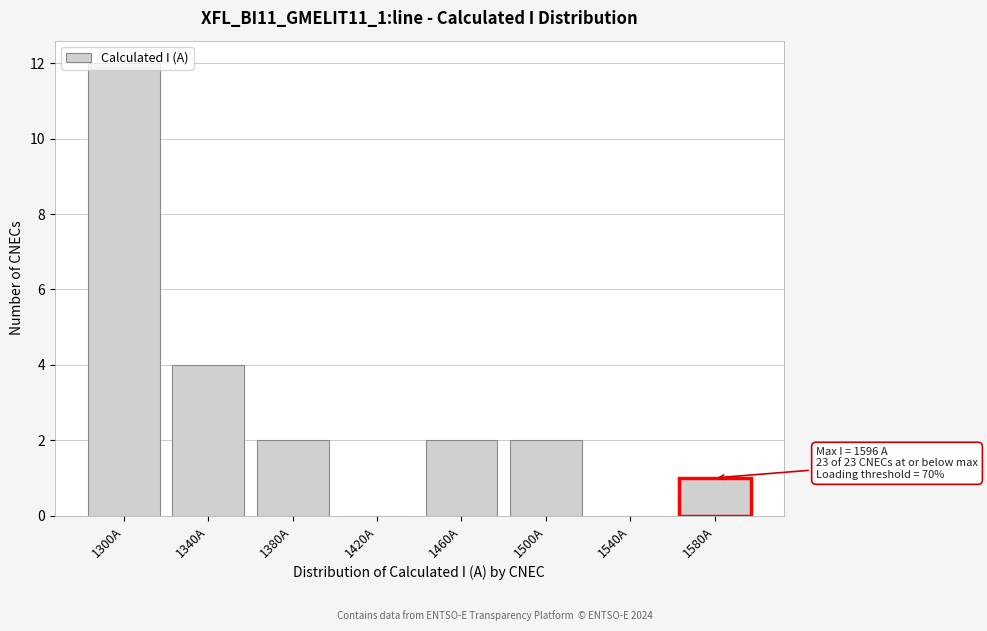

What is the sum of all values?

23